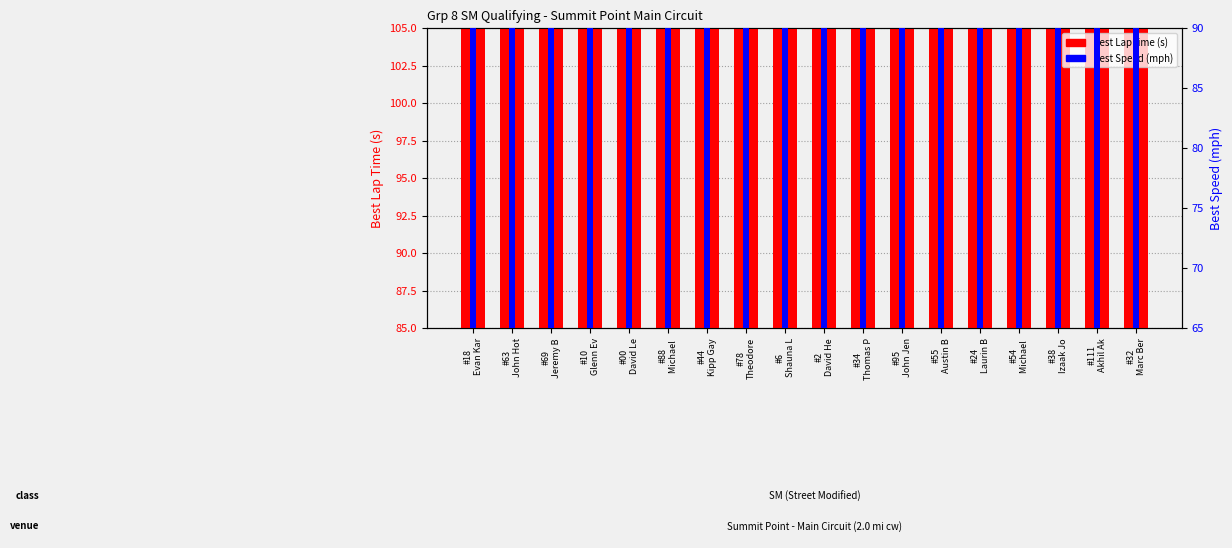

Is the value of Best Speed at #88
Michael  greater than the value of Best Lap time at #88
Michael ?

No